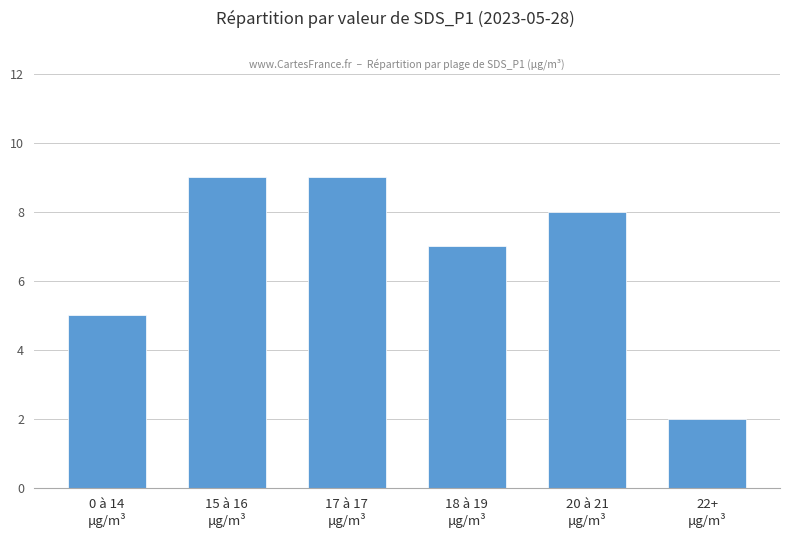

What is the sum of all values?

40